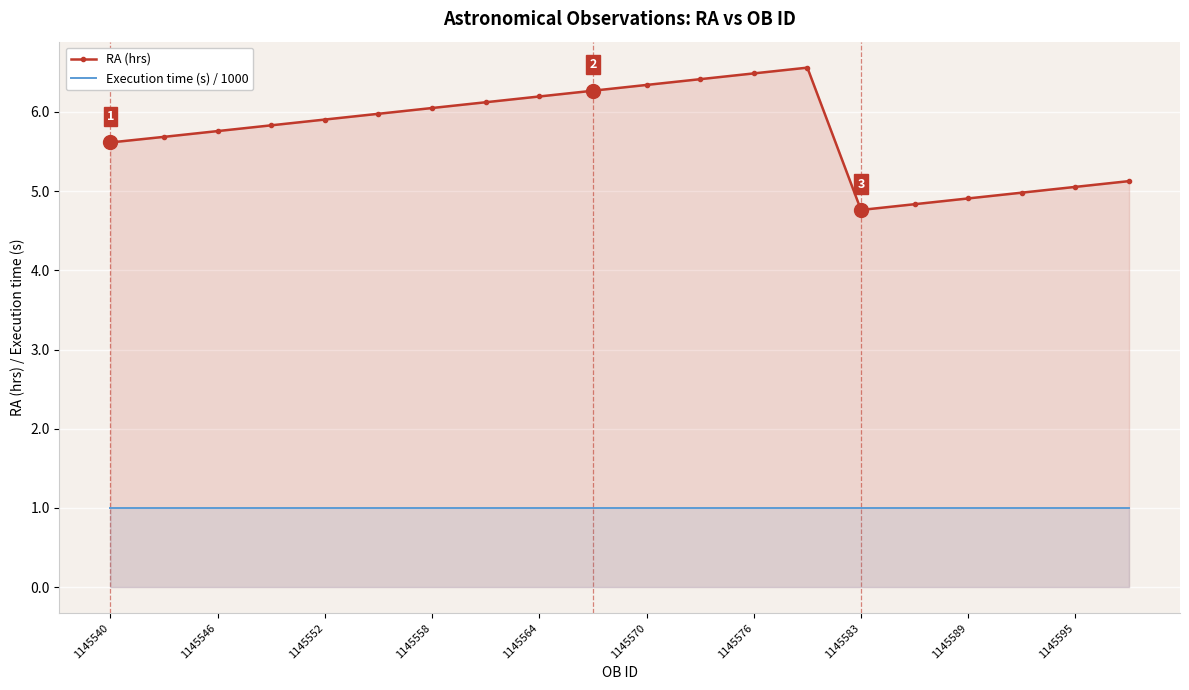

At how many categories does at least one series exceed 2?

20